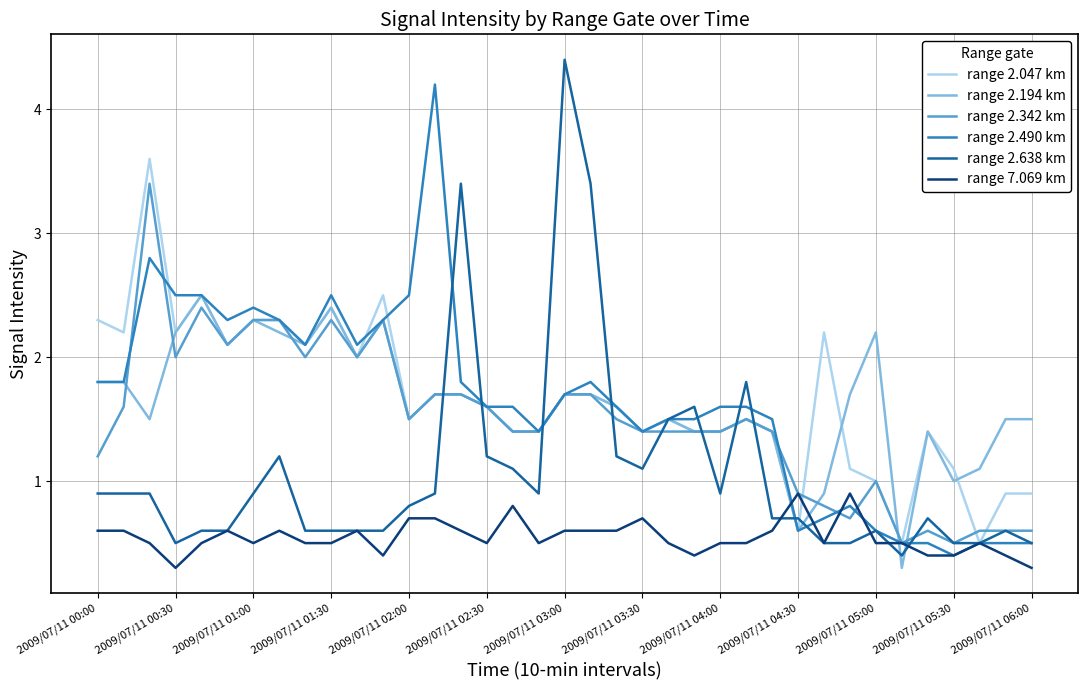

Rank the series by their maximum value, from highest to lowest.

range 2.638 km, range 2.490 km, range 2.047 km, range 2.342 km, range 2.194 km, range 7.069 km